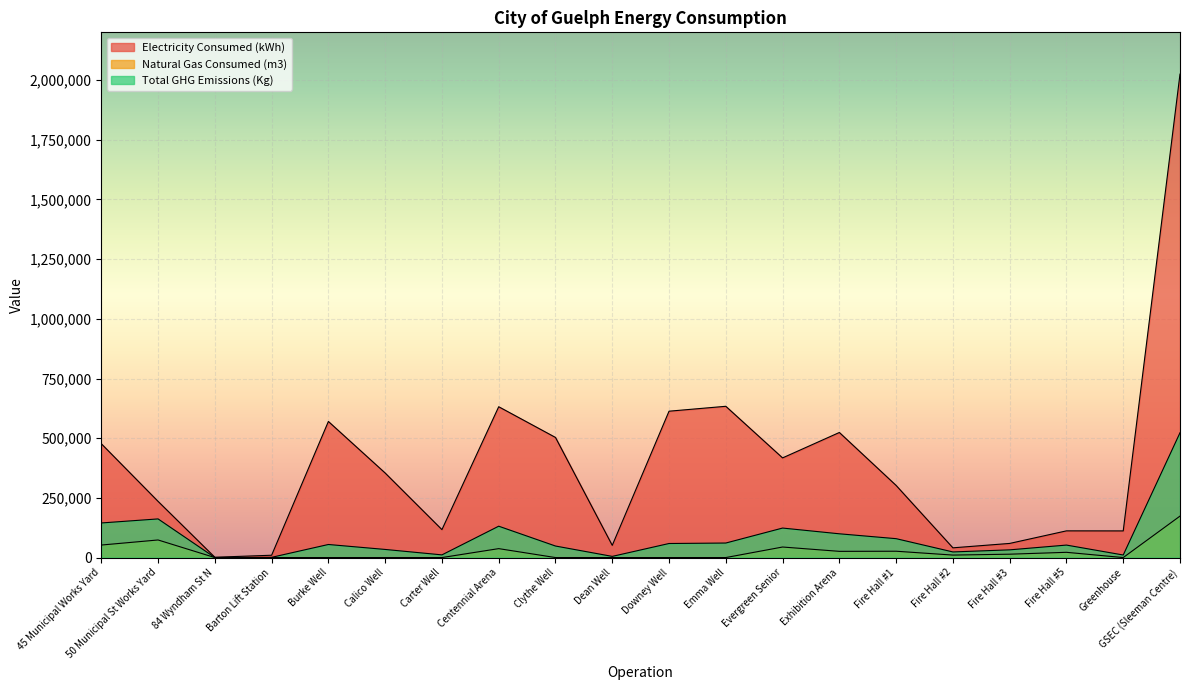

What is the sum of all Total GHG Emissions (Kg) values?

1656121.2